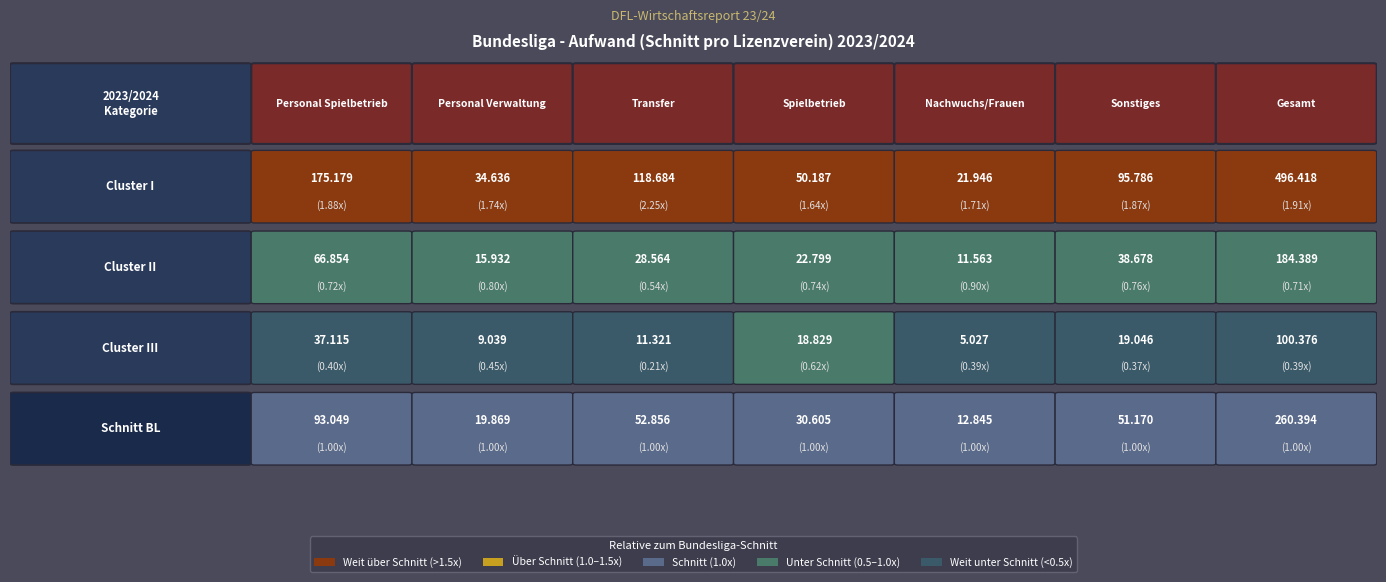

List the series in order of their overall mean, highest first.

Cluster I, Schnitt BL, Cluster II, Cluster III